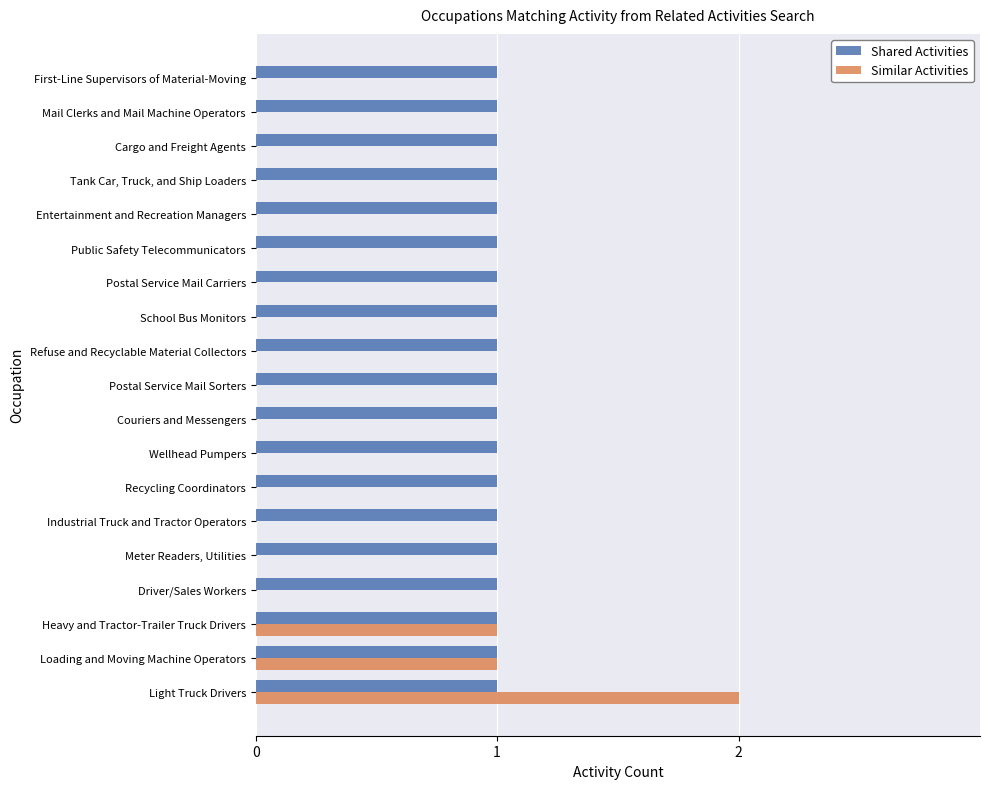

At which category is the sum across all series the highest?

Light Truck Drivers